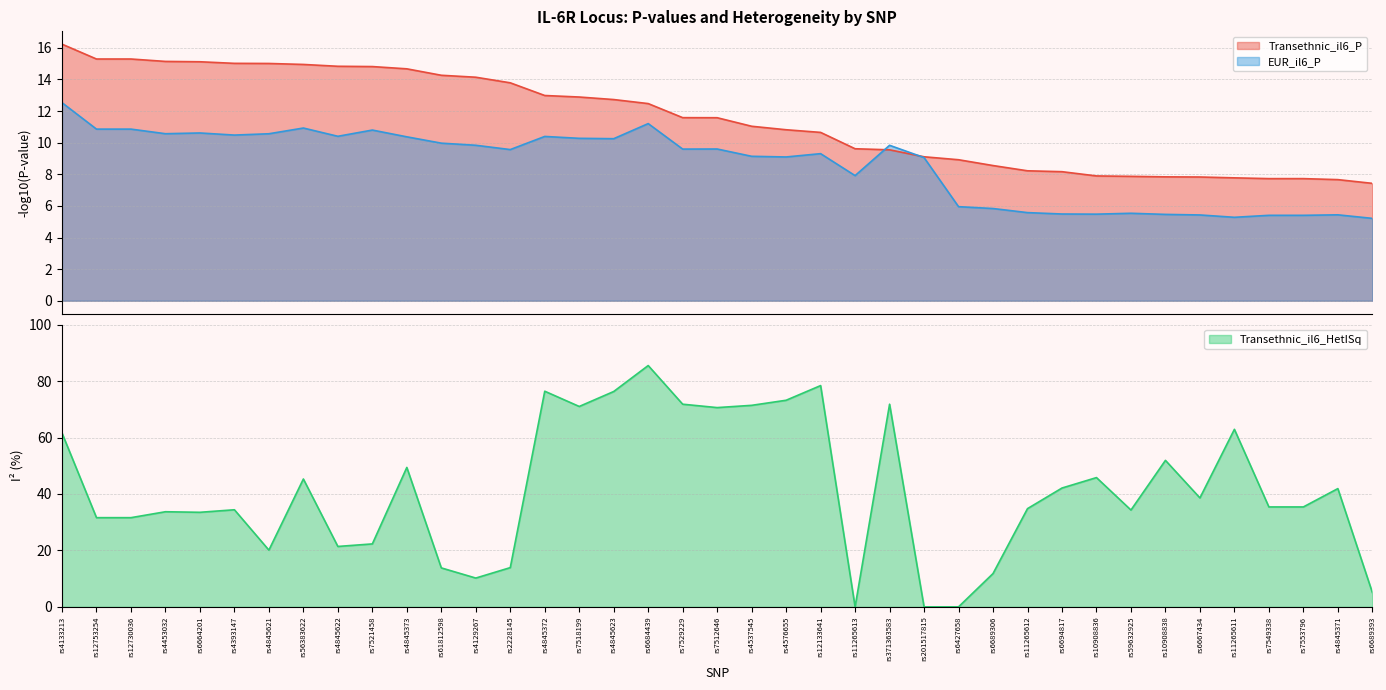

Is it true that Transethnic_il6_HetISq equals 108.9 at rs7529229?

False